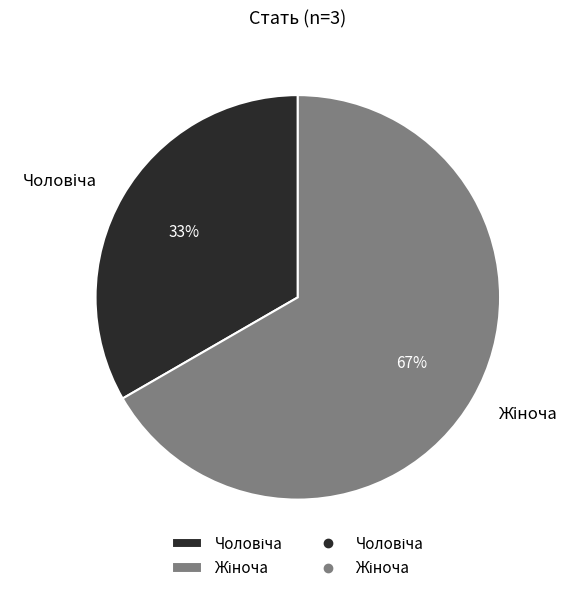

How many slices are in this pie chart?

2